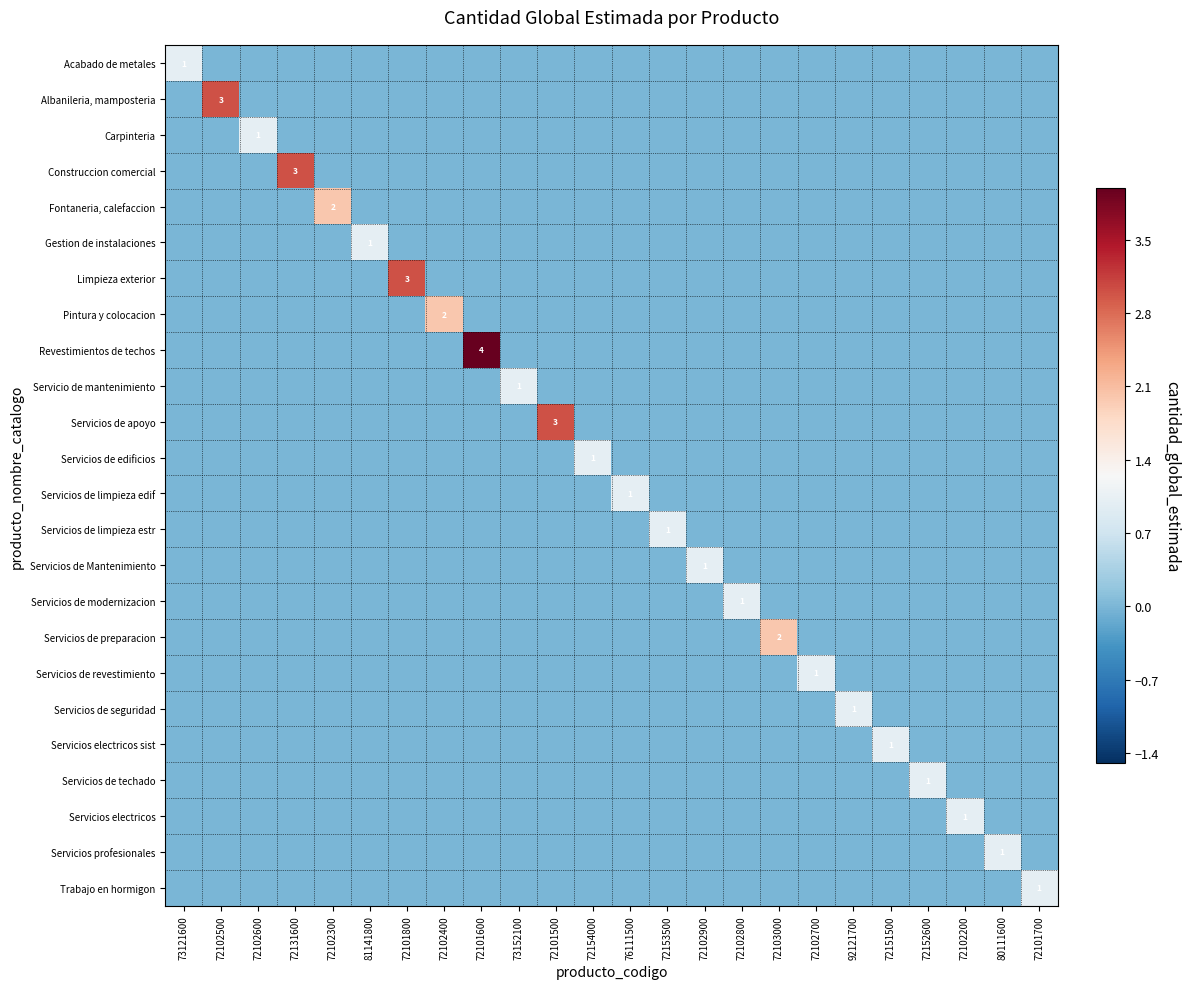

True or false: Gestion de instalaciones has a value of 1 at 81141800.

True